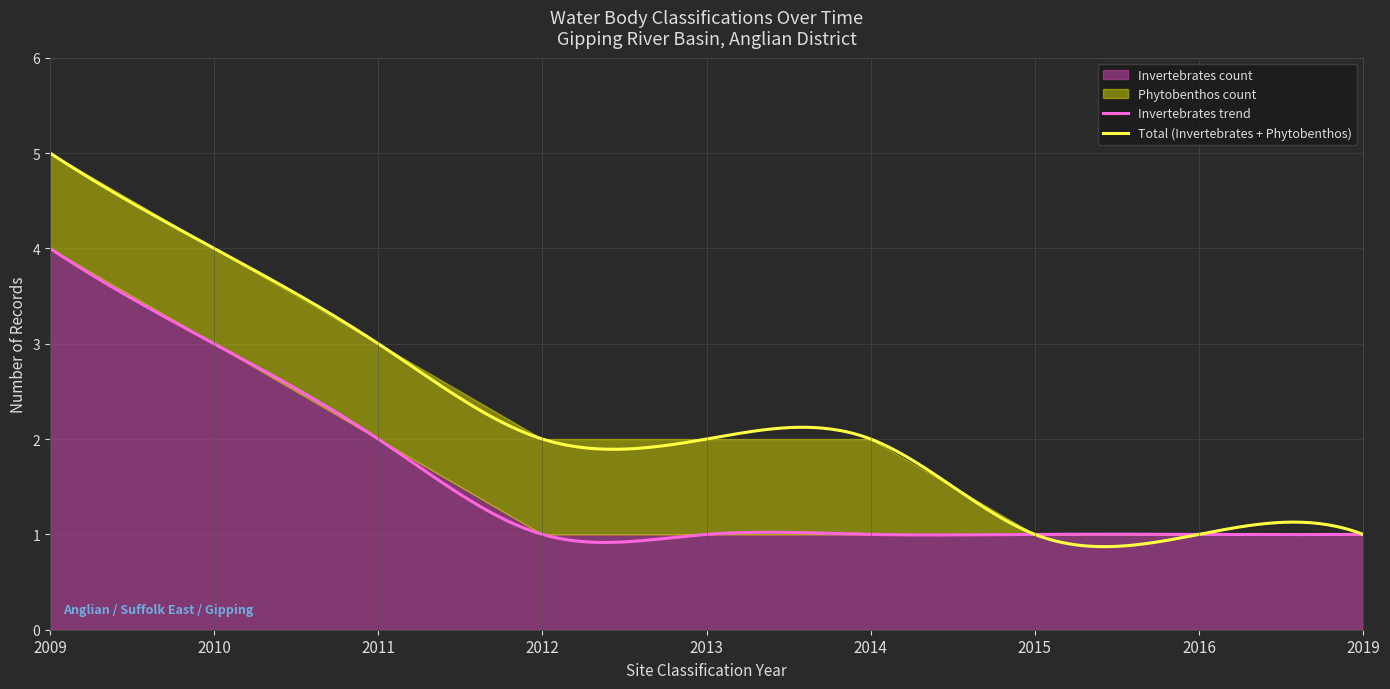

Which series has the largest range (max minus min)?

Invertebrates count